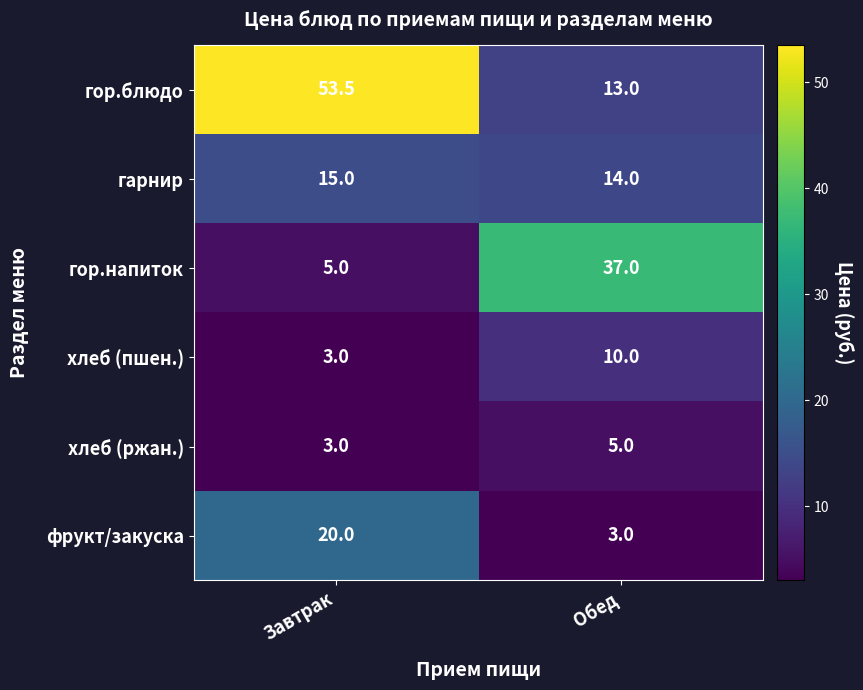

True or false: хлеб (пшен.) has a value of 3.3 at Обед.

False